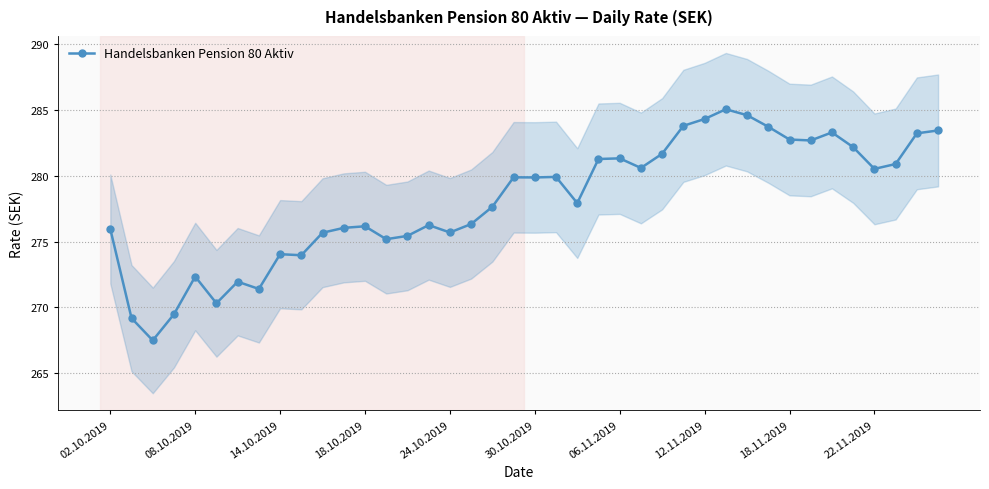

What is the smallest value displayed?

267.5